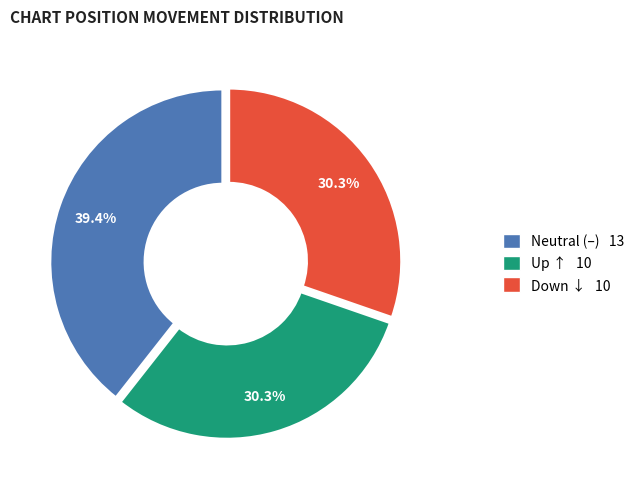

What is the largest slice in the pie chart?

Neutral (–) 13